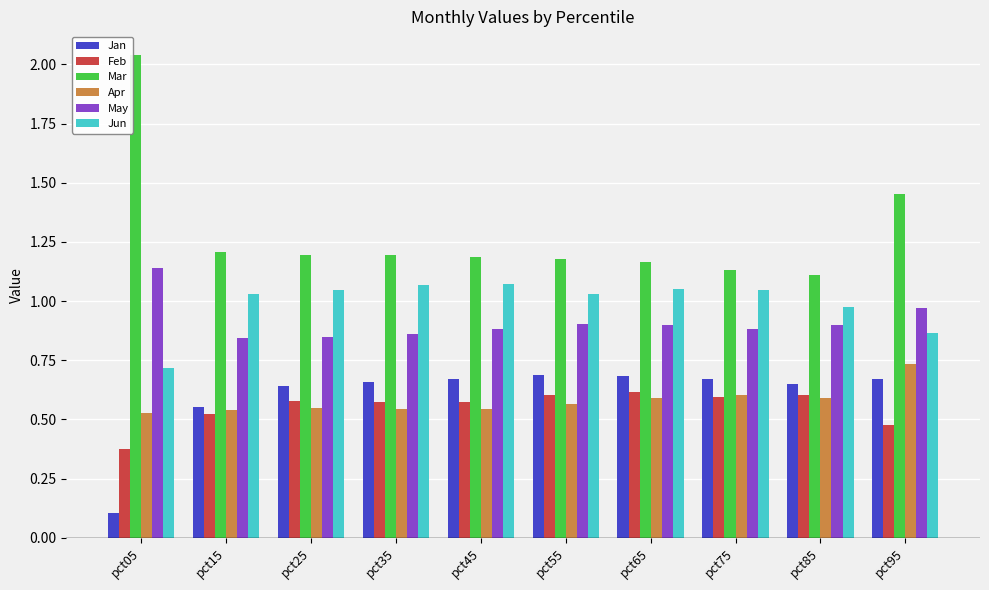

The value of Apr at pct85 is 0.6. True or false?

True